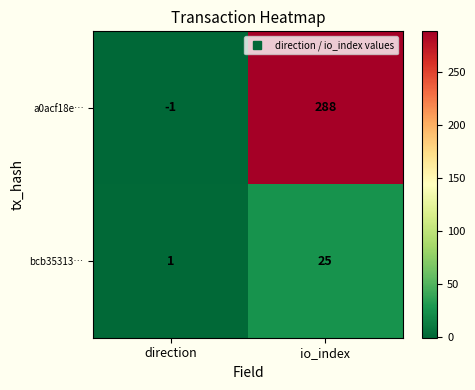

What is the maximum value shown in the chart?

288